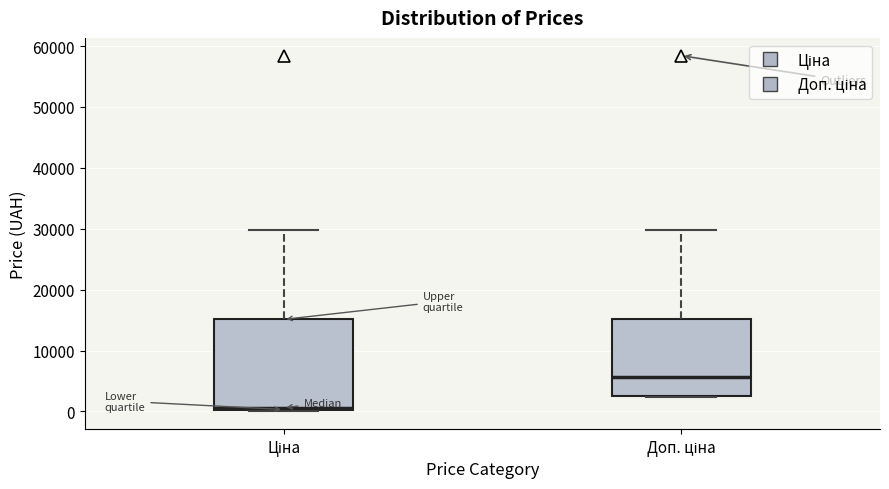

Which box is the tallest, from its lower edge to its upper edge?

Ціна